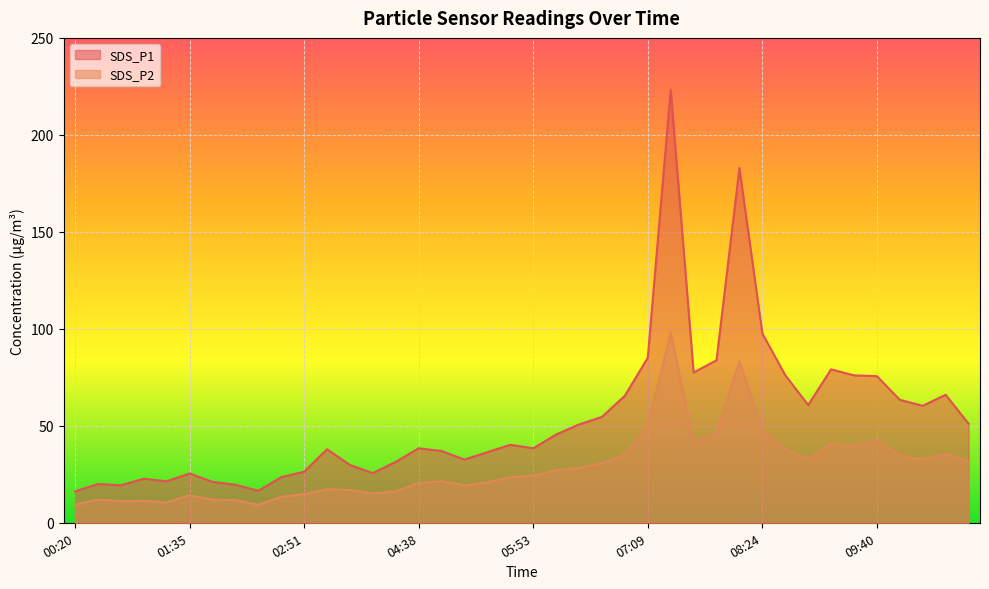

What is the value of the SDS_P2 point at the 28th from the left?

41.7